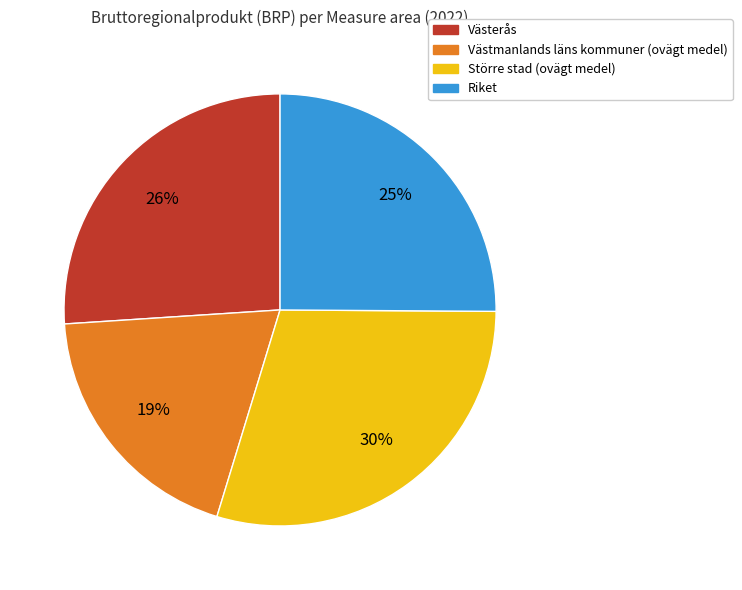

To the nearest percent, what portion does Västerås represent?

26%